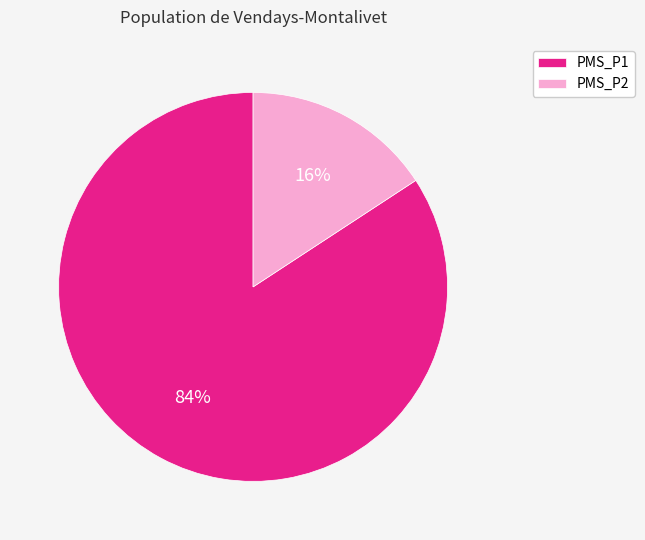

Which category has the biggest portion of the pie?

PMS_P1